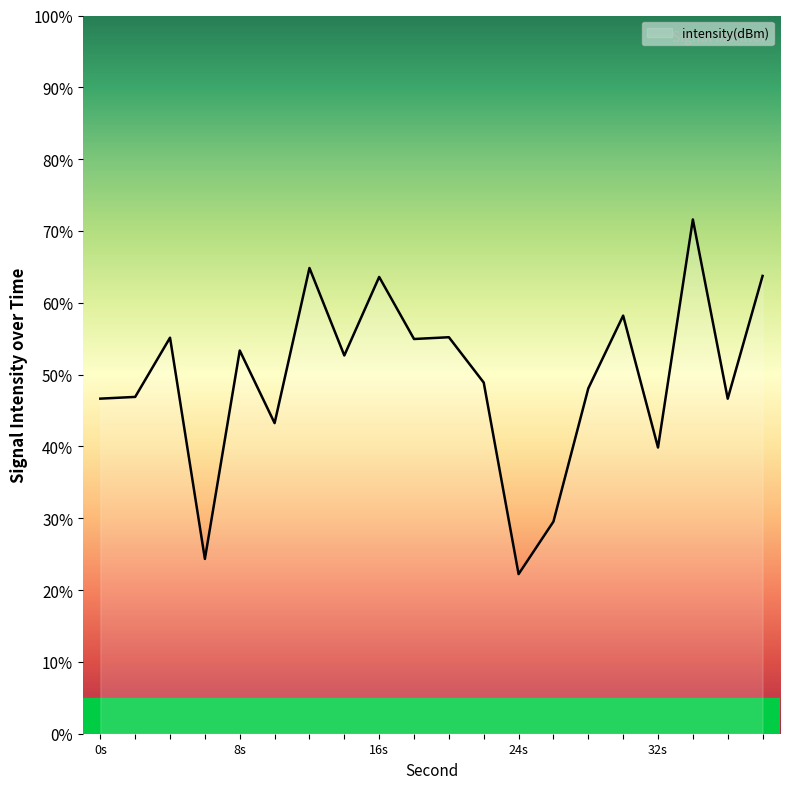

What is the difference between the maximum and minimum values?

49.4